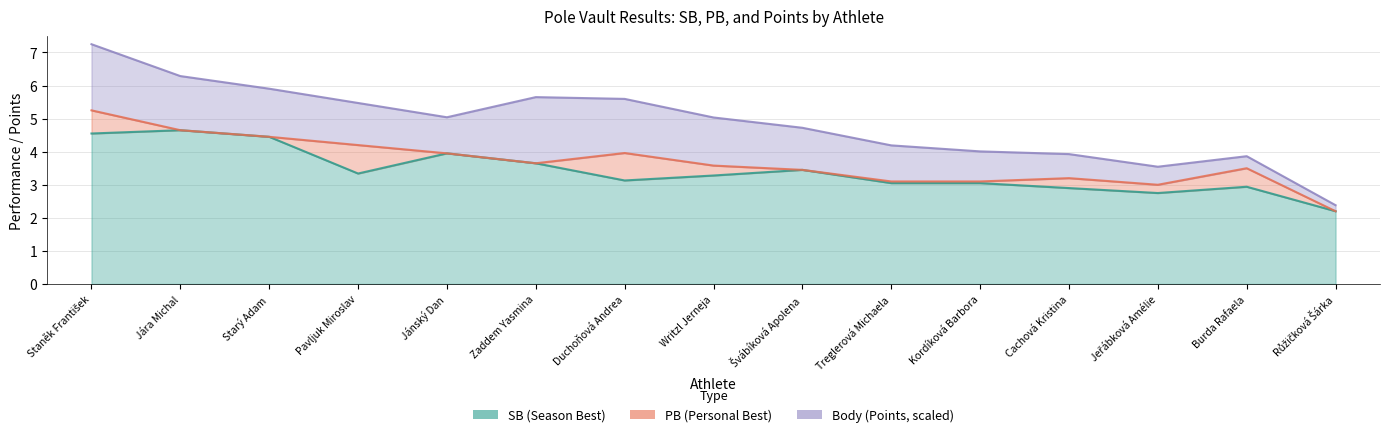

What is the total value across all series at Writzl Jerneja?

6.9